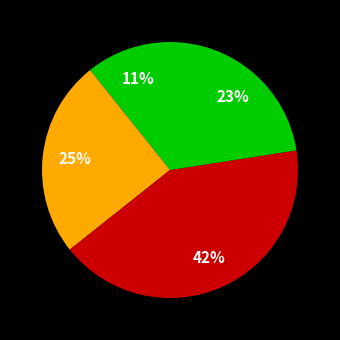

Count the number of slices in the pie.

4